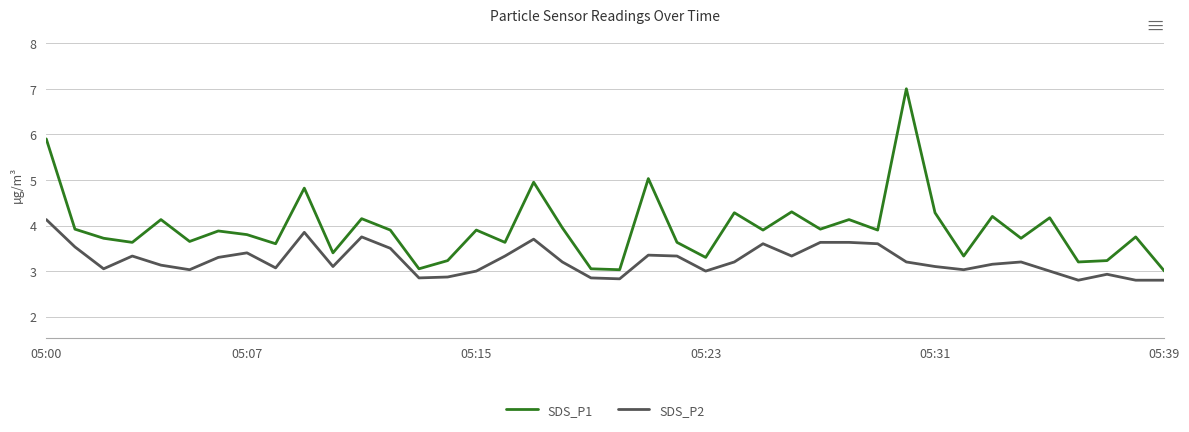

Which series has the largest total across all categories?

SDS_P1